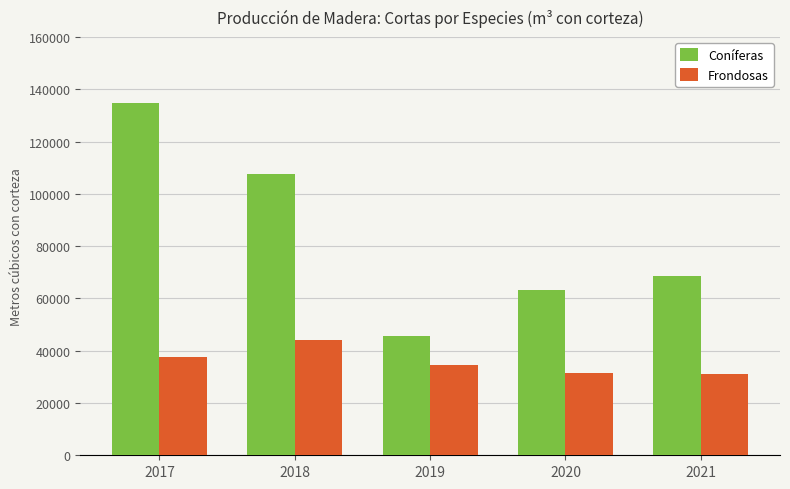

Rank the series by their average value, from highest to lowest.

Coníferas, Frondosas